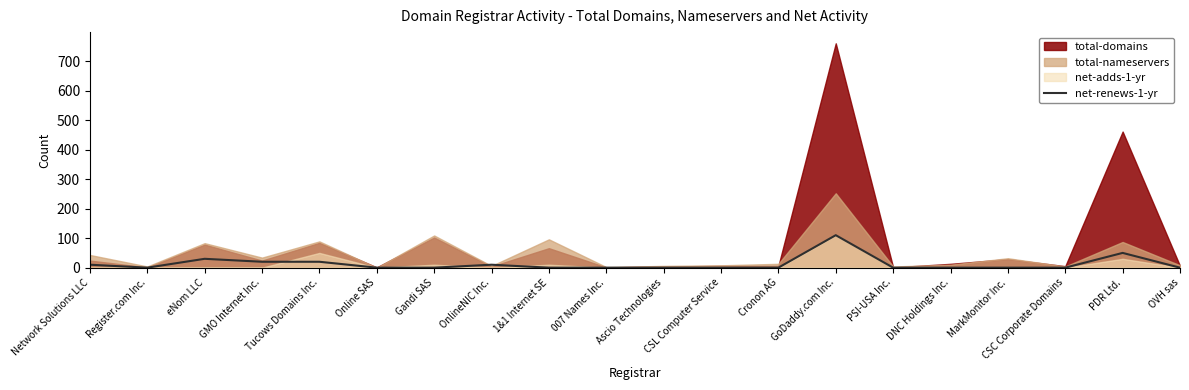

The value of net-renews-1-yr at Tucows Domains Inc. is 20. True or false?

True